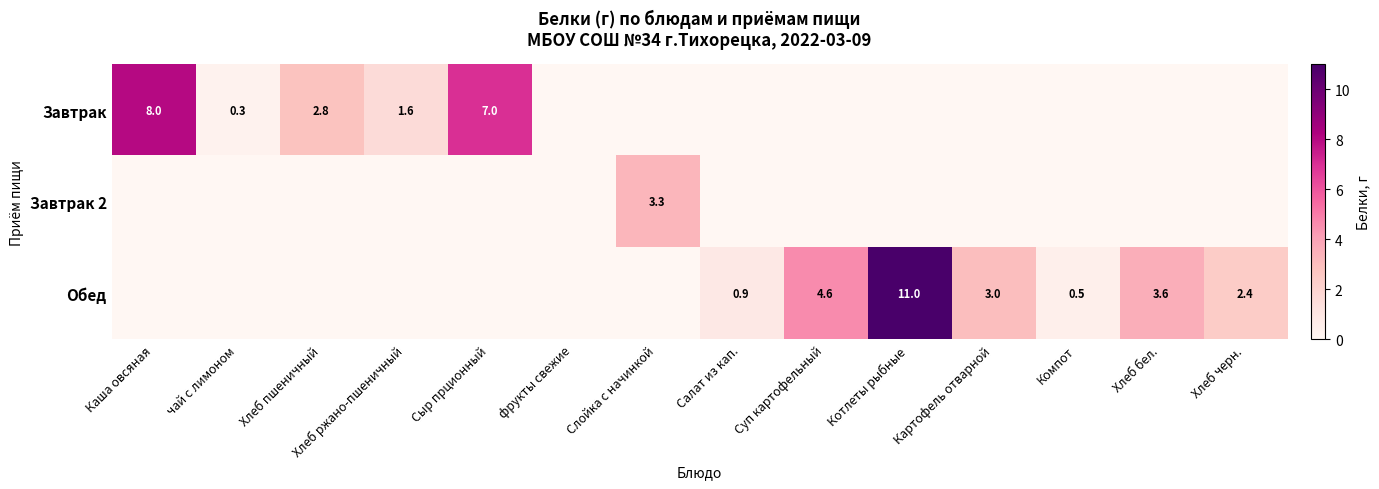

Is the value of Обед at Картофель отварной greater than the value of Завтрак at чай с лимоном?

Yes